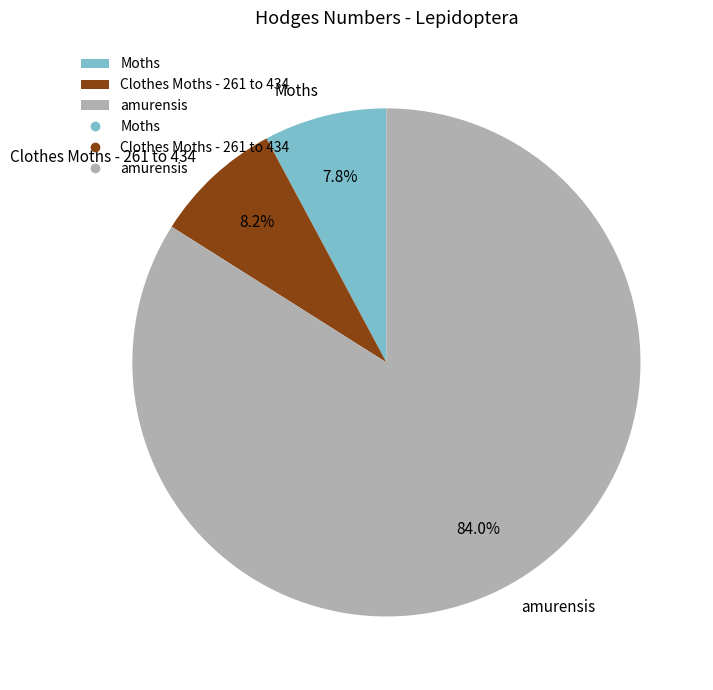

To the nearest percent, what portion does Moths represent?

8%